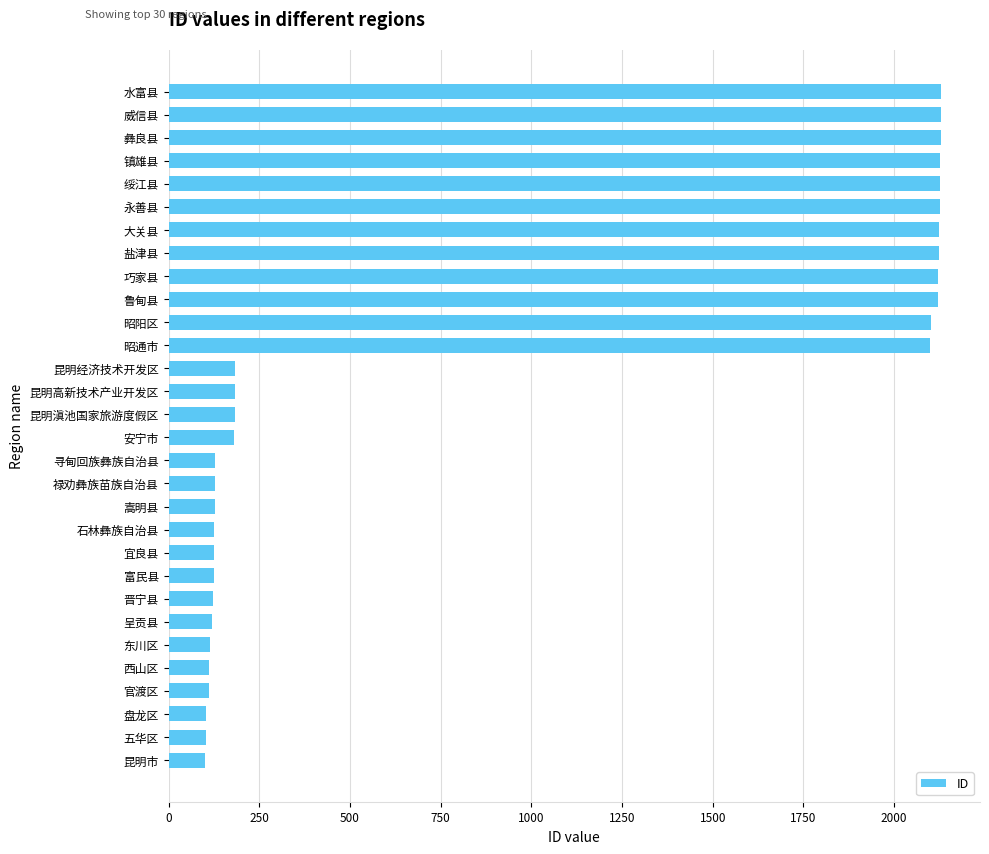

The value at 富民县 is 124. True or false?

True